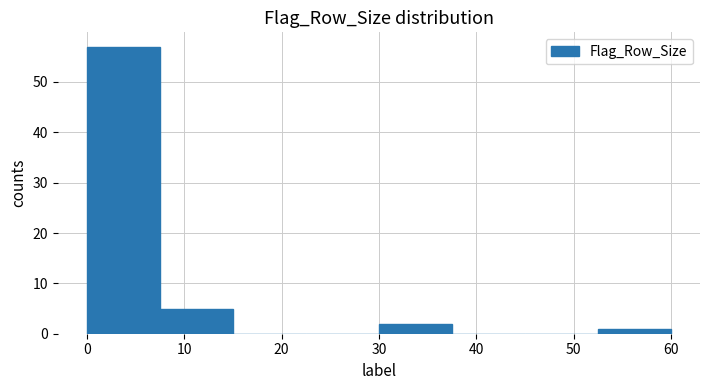

What is the height of the bar covering 30.0 to 37.5 on the x-axis? Neither the bar edges nor the heights are printed on the chart, so give them approximately, as read against the axes.

2